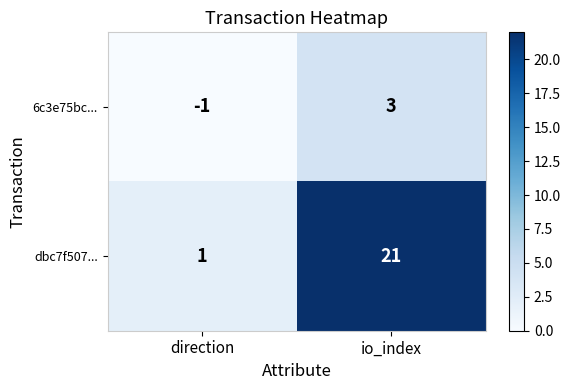

Rank the series by their average value, from lowest to highest.

6c3e75bc..., dbc7f507...